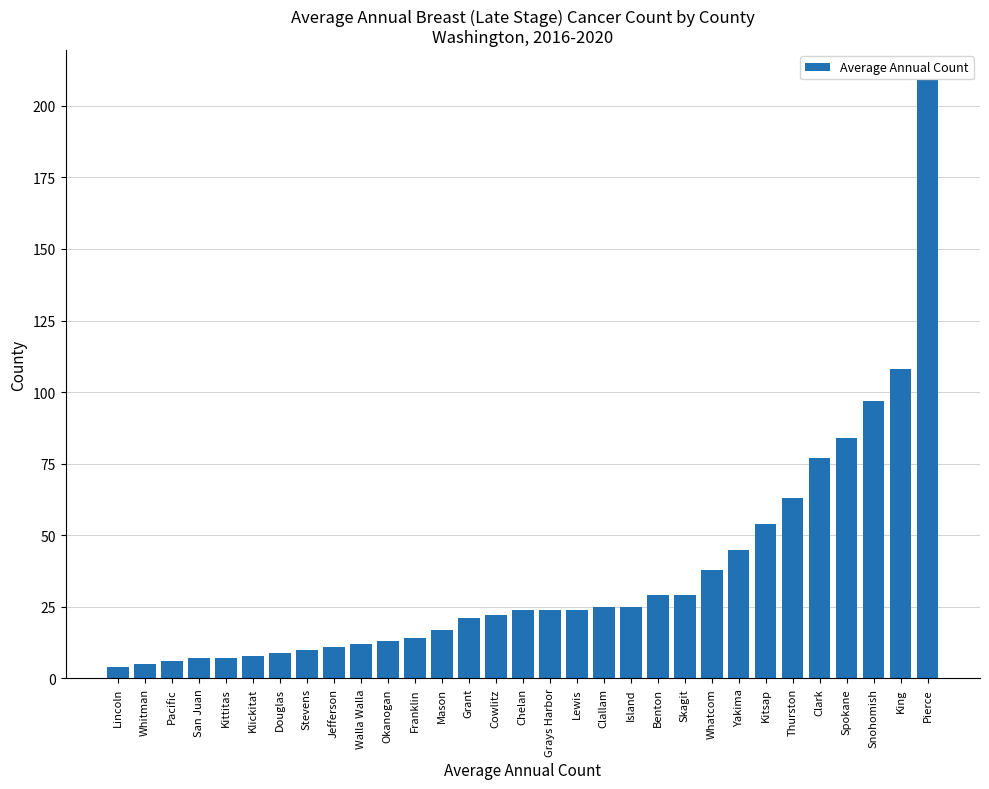

The value at Whitman is 5. True or false?

True